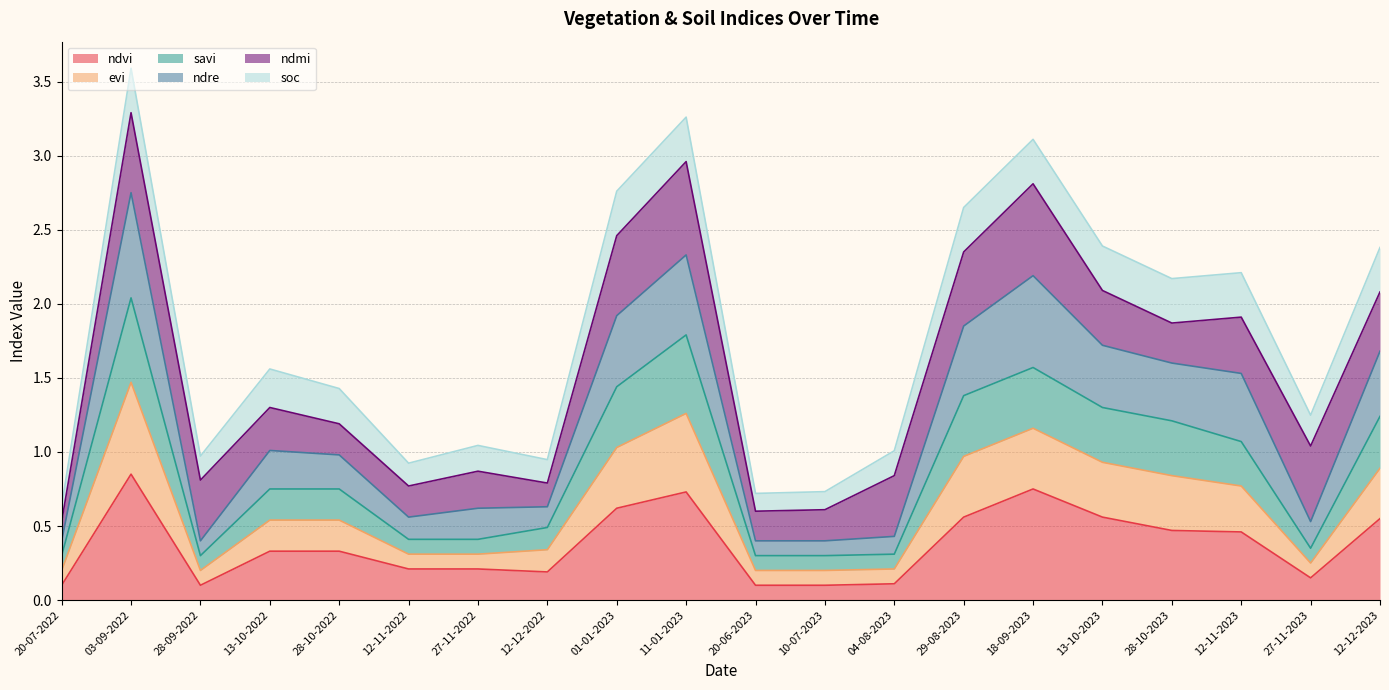

Which category has the highest value in the ndvi series?

03-09-2022